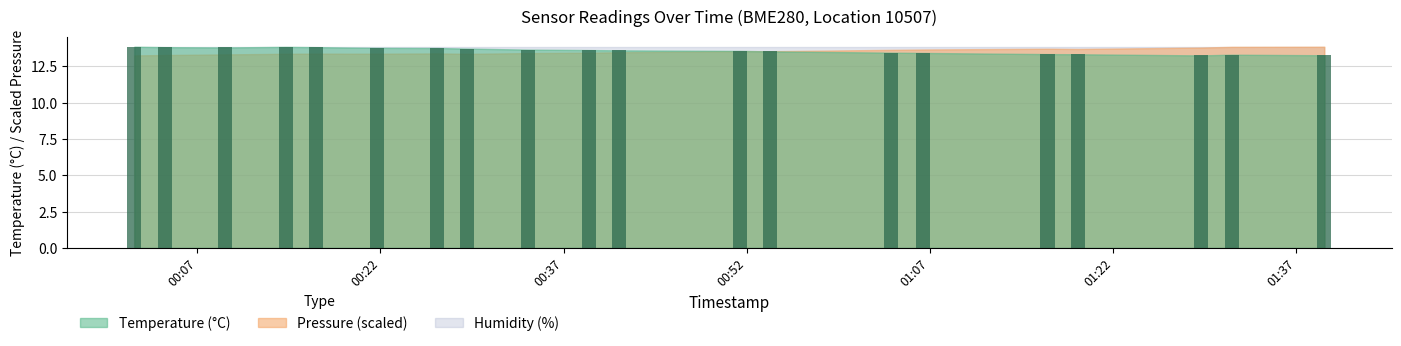

How many distinct data groups are displayed?

1